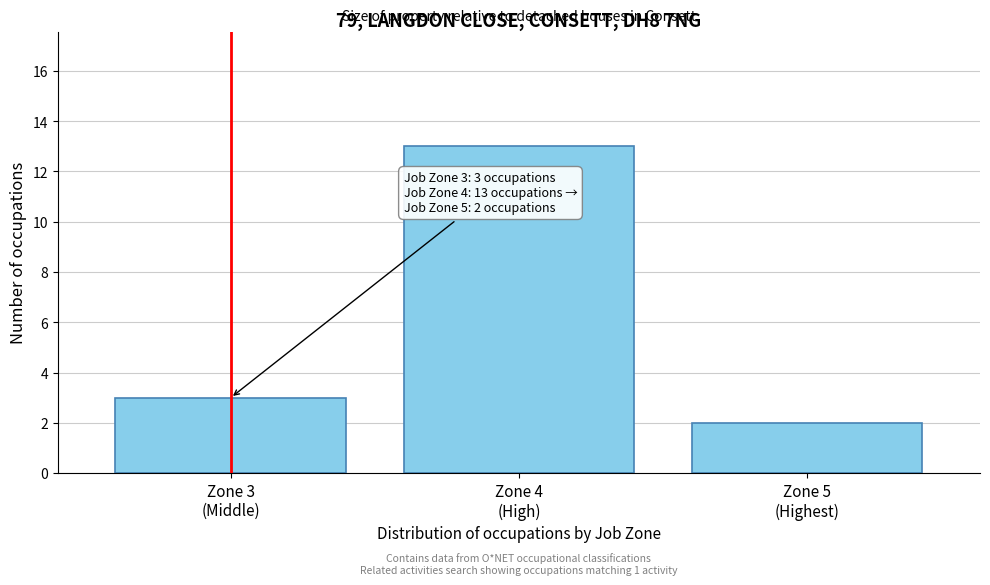

Reading right to left, what are all the values shown in this chart?

2	13	3